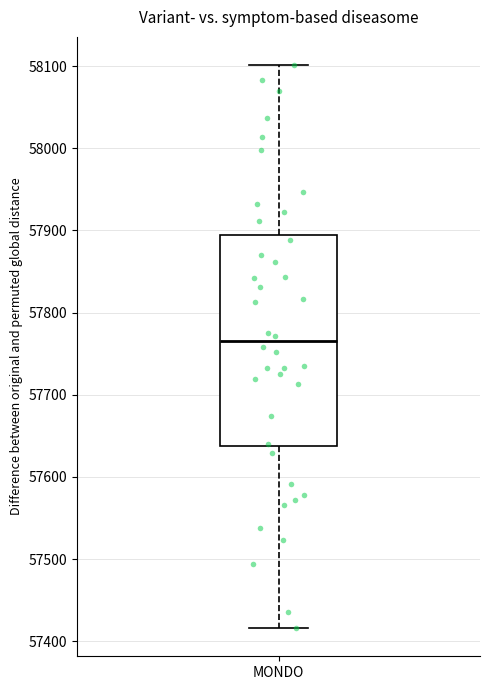

Transcribe this box plot: give where the median line is, the range the box spans, and where the two whiskers end, as read against the y-axis. The values are not printed on the chart, so give them approximately, as read against the axis.

median 57770, box 57640 to 57890, whiskers 57420 to 58100